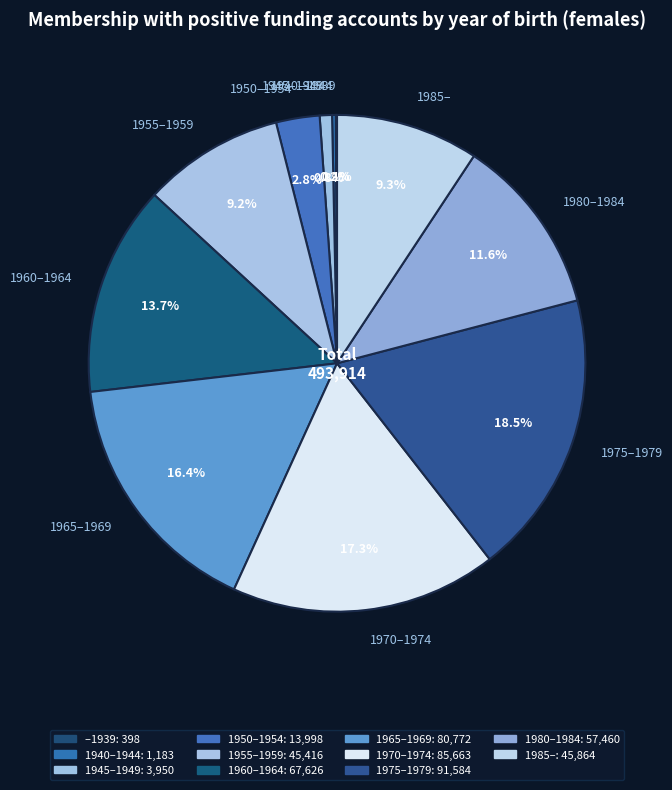

Which slice is the largest?

1975–1979